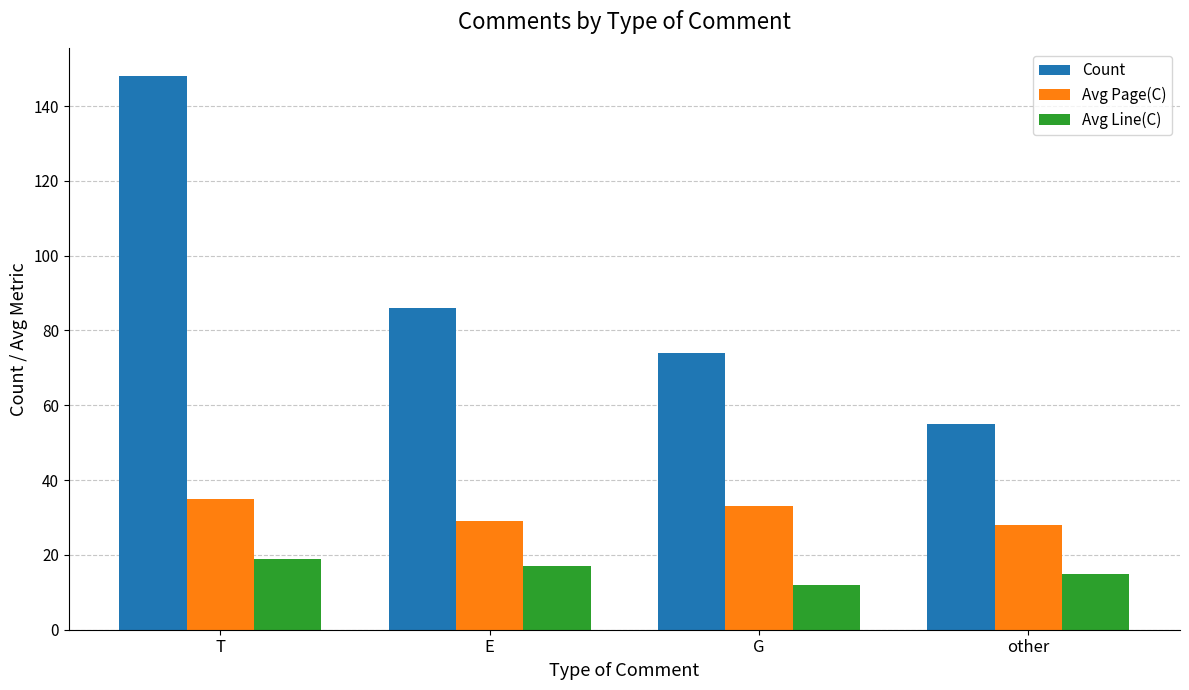

Reading left to right, extract all data points from this chart.

Count: 148	86	74	55
Avg Page(C): 35	29	33	28
Avg Line(C): 19	17	12	15